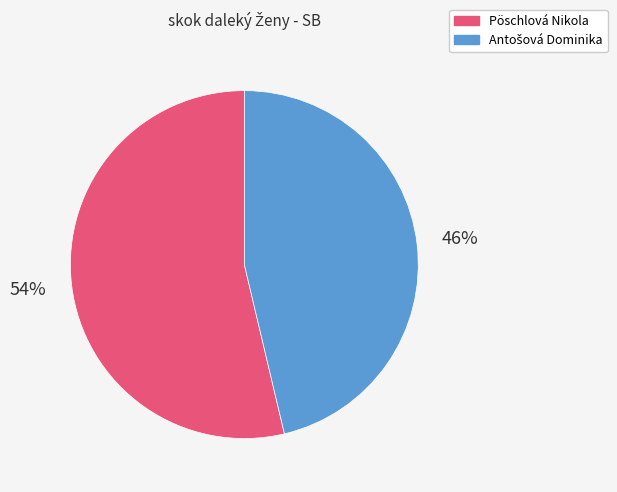

To the nearest percent, what is the average slice percentage?

50%